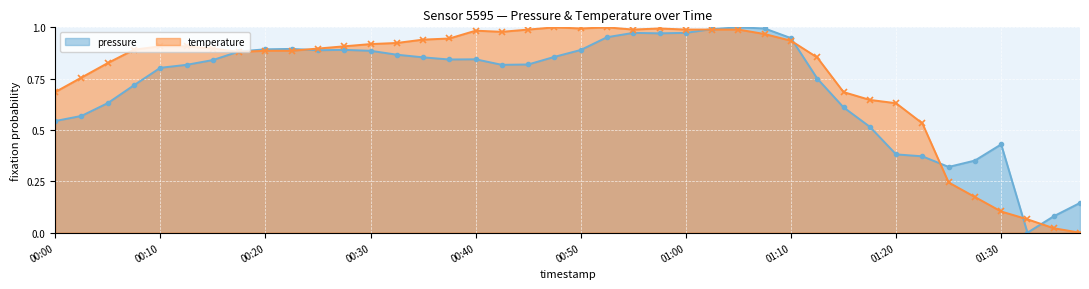

List the labels in order of temperature value, largest first.

00:47, 00:52, 00:50, 00:57, 00:45, 00:55, 01:00, 01:02, 01:05, 00:40, 00:42, 01:07, 00:37, 00:35, 01:10, 00:32, 00:30, 00:10, 00:13, 00:27, 00:15, 00:25, 00:08, 00:20, 00:22, 00:17, 01:12, 00:05, 00:03, 00:00, 01:15, 01:17, 01:20, 01:22, 01:25, 01:27, 01:30, 01:32, 01:35, 01:37